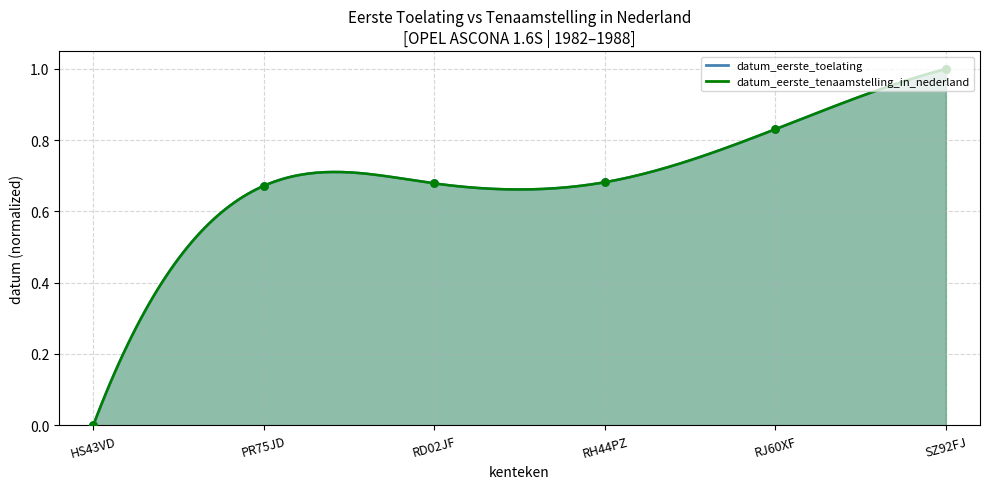

Which series reaches the minimum Y coordinate?

datum_eerste_toelating